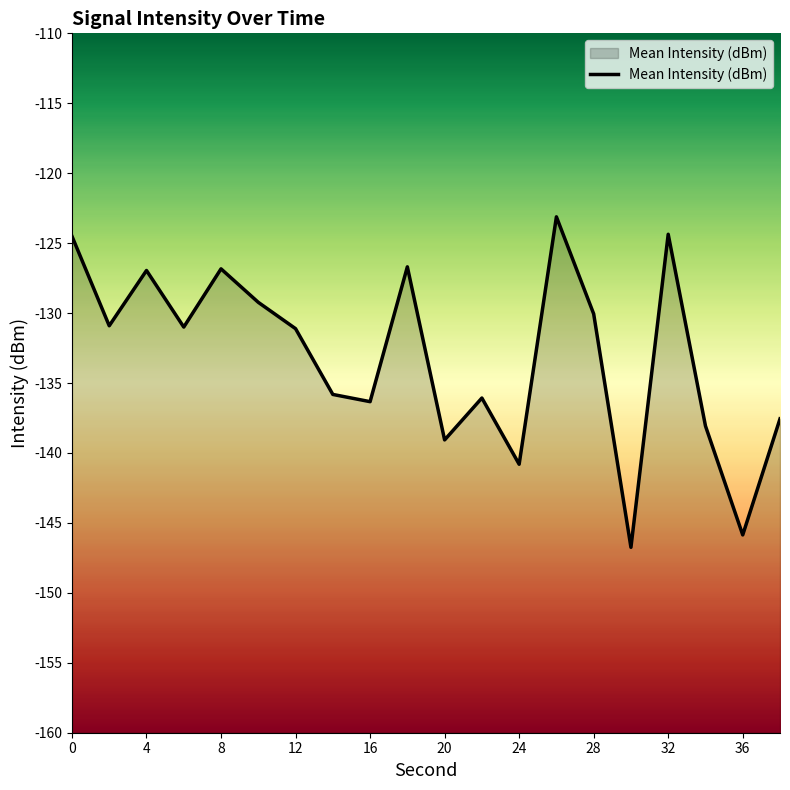

What is the minimum value shown in the chart?

-146.7